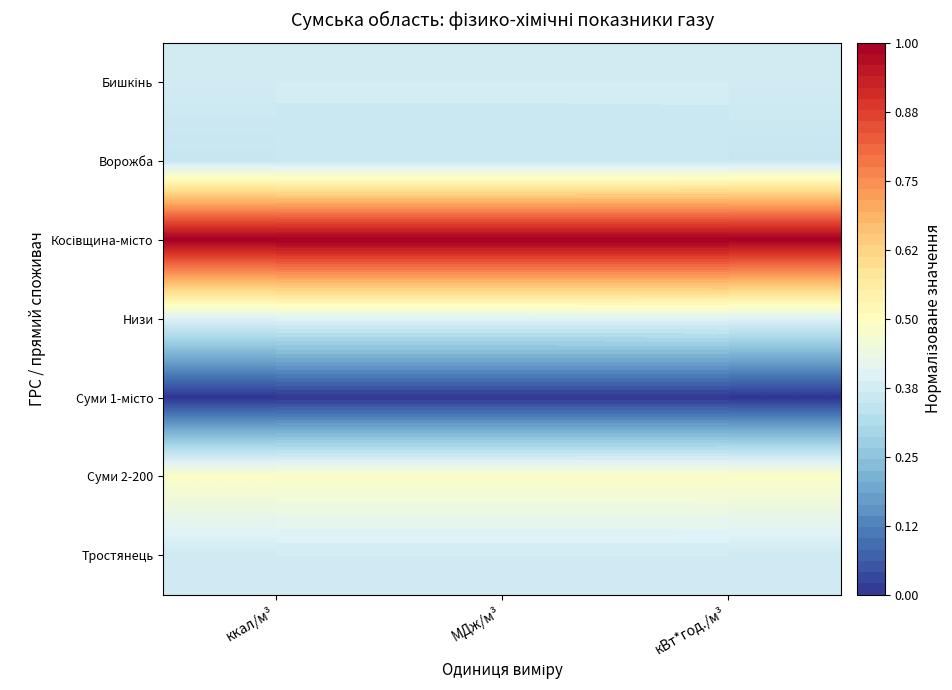

Between кВт*год./м³ and ккал/м³, which is larger?

кВт*год./м³